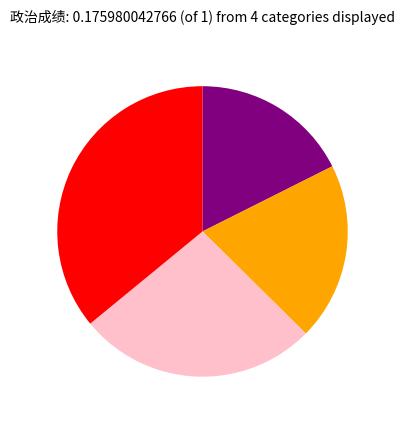

Is there any slice that represents more than half of the pie?

No